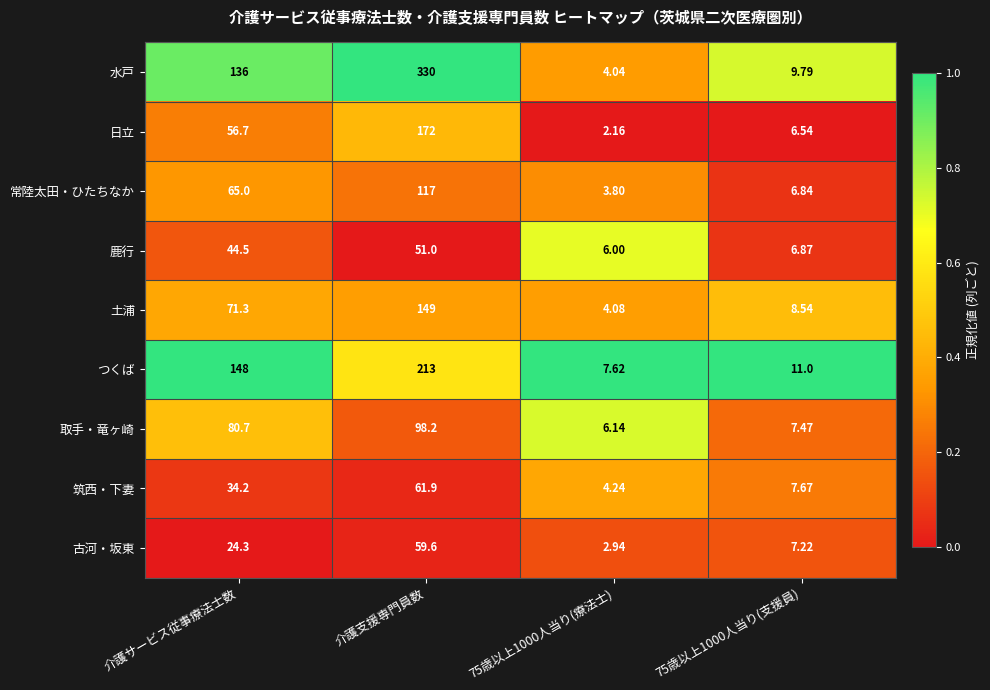

Rank the series at 介護サービス従事療法士数 from lowest to highest value.

古河・坂東, 筑西・下妻, 鹿行, 日立, 常陸太田・ひたちなか, 土浦, 取手・竜ヶ崎, 水戸, つくば